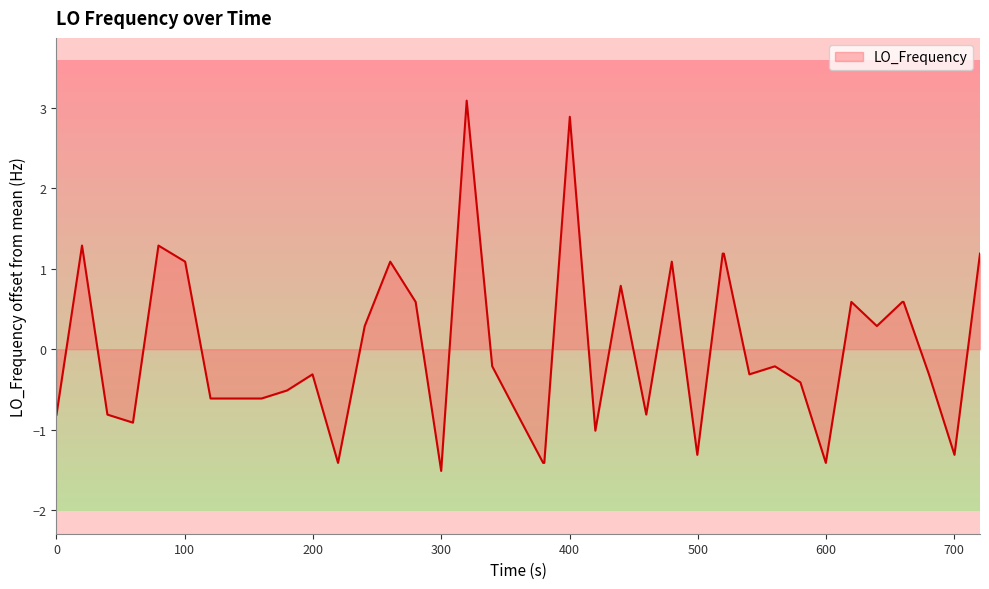

What is the minimum value shown in the chart?

-1.5